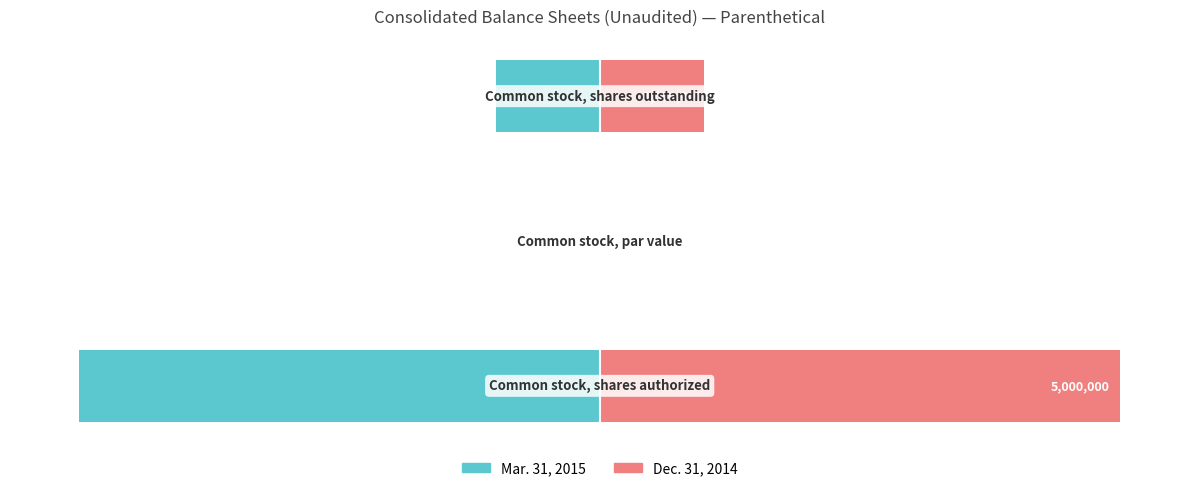

Reading left to right, list all the values displayed in this chart.

Mar. 31, 2015: 0=-5000000.0	1=-0.0	2=-1000000.0
Dec. 31, 2014: 0=5000000.0	1=0.0	2=1000000.0